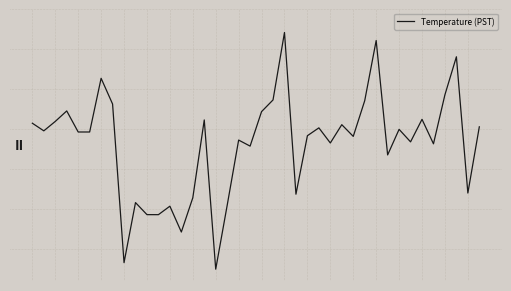

At which label is the value closest to 9?

16